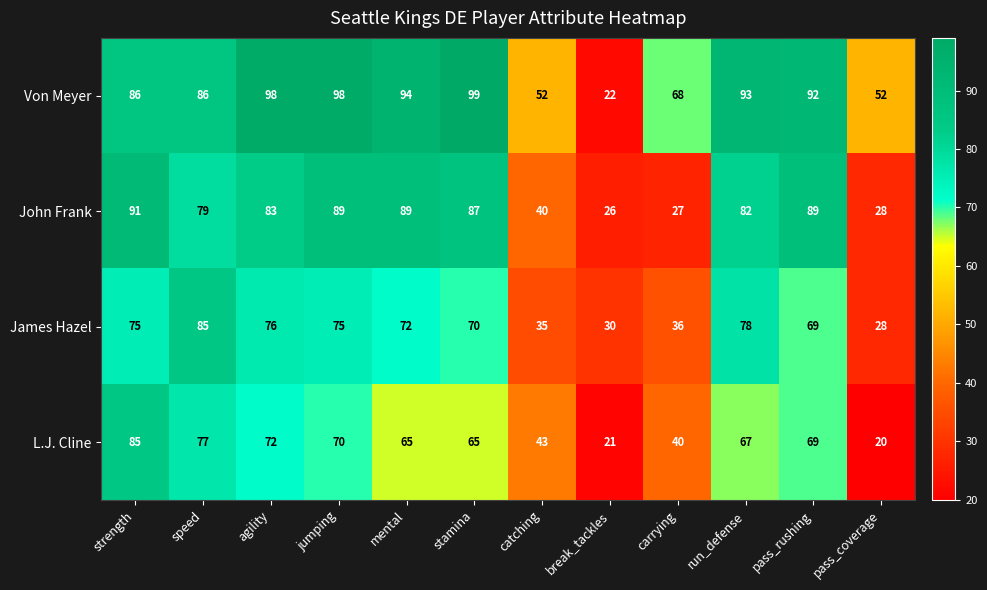

How many series are shown in this chart?

4